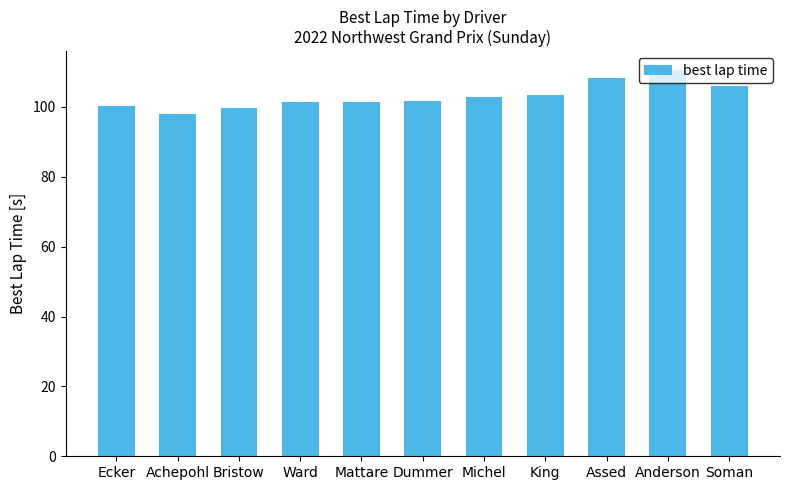

What is the approximate value at Achepohl?

98.1